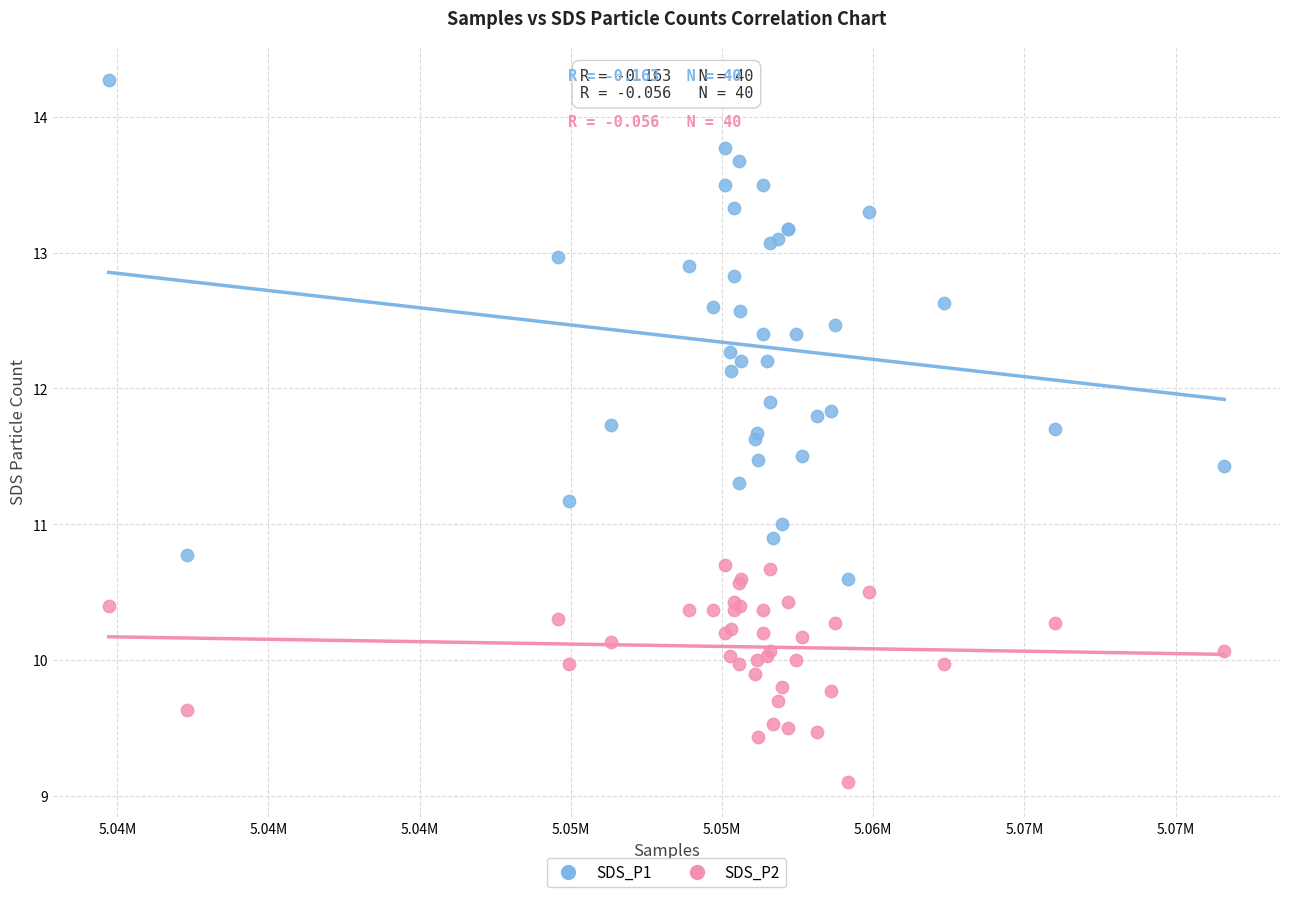

What is the X range (max minus min) for the scatter plot?

36889.0